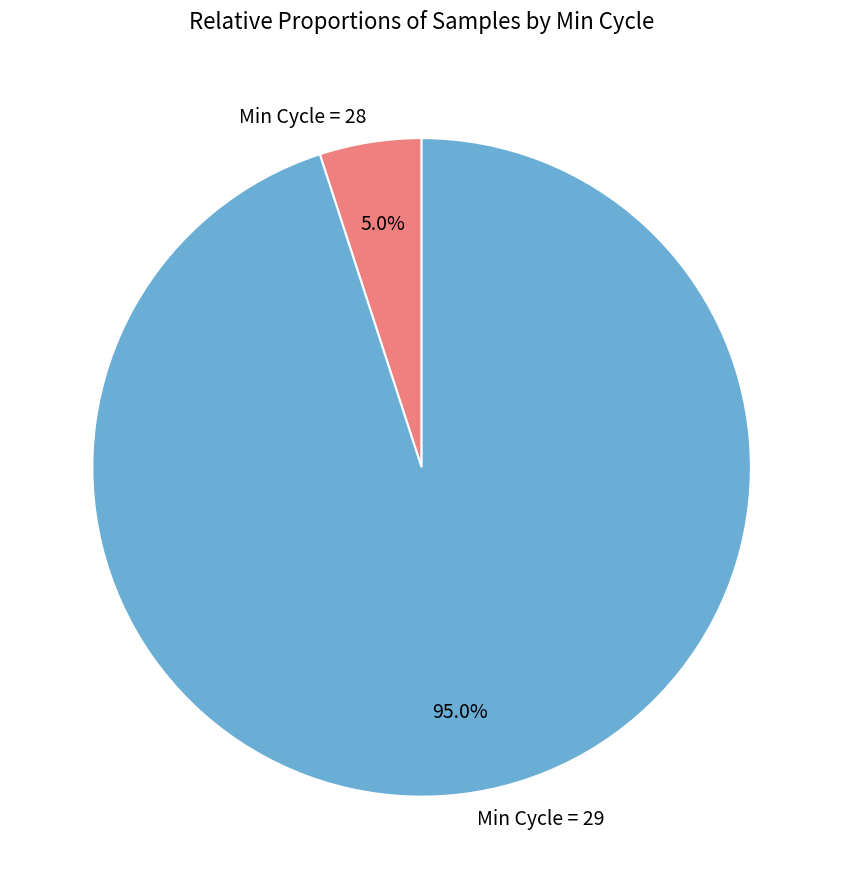

To the nearest percent, what is the average slice percentage?

50%